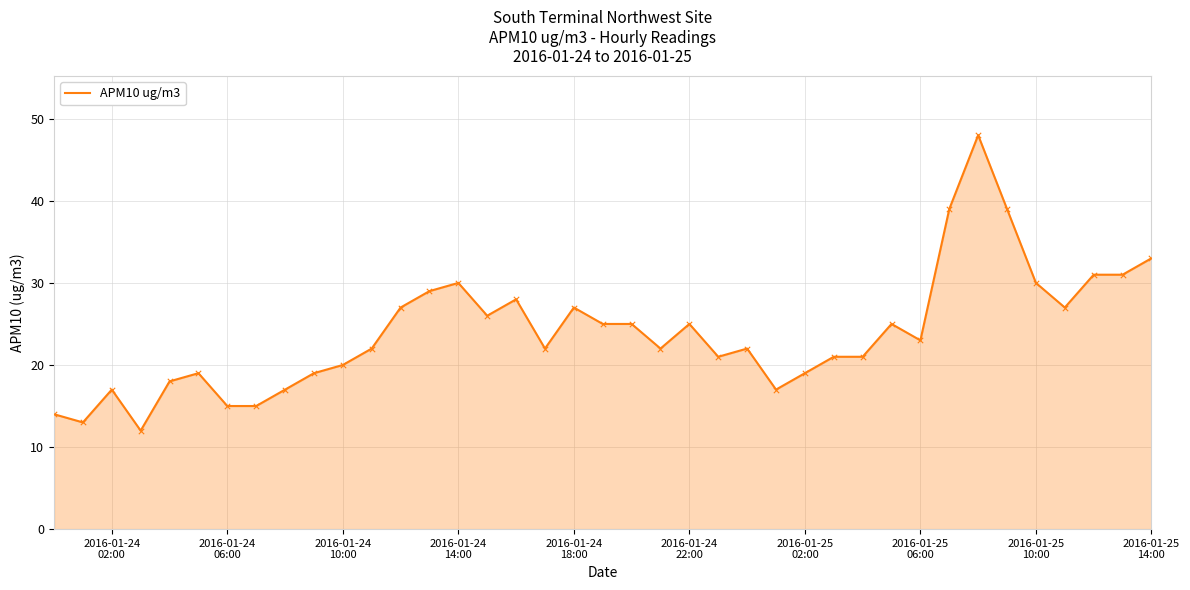

What is the difference between the maximum and minimum values?

36